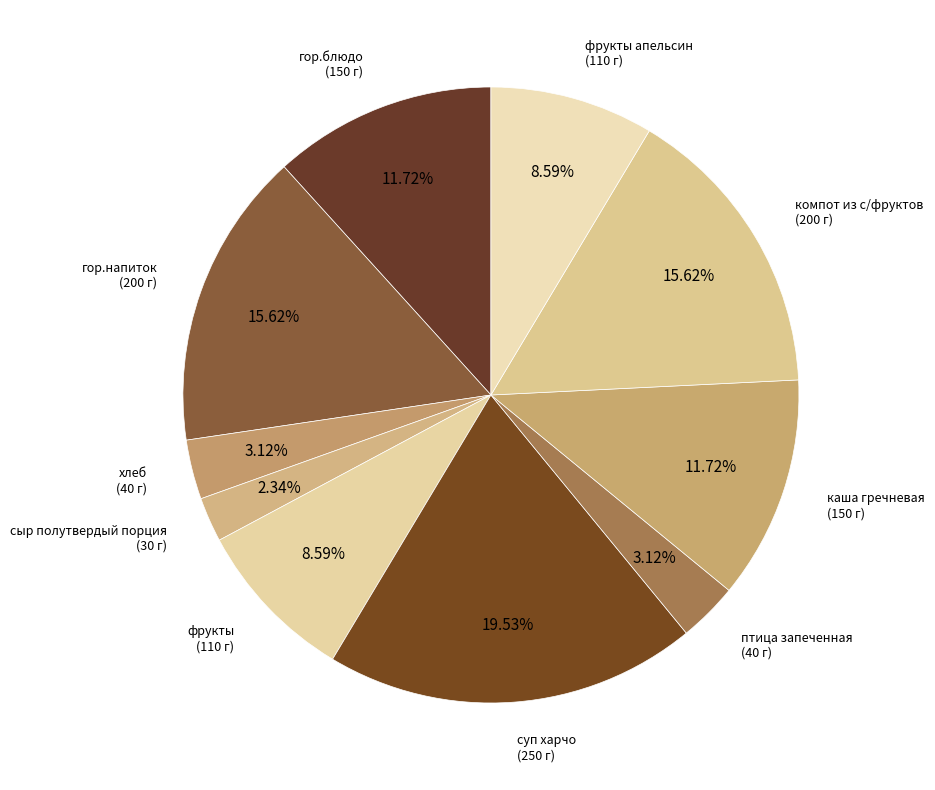

Approximately how many times larger is the value at каша гречневая compared to гор.блюдо?

1.0